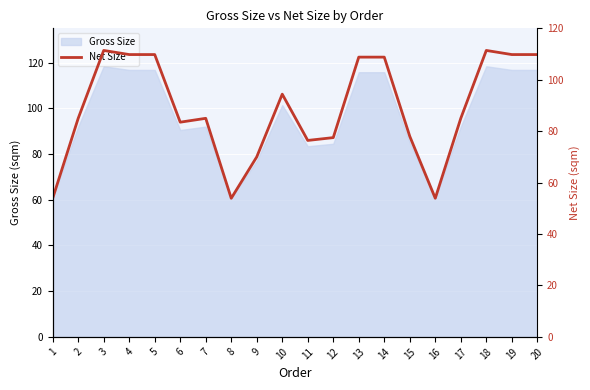

Which category has the lowest value across all series?

1